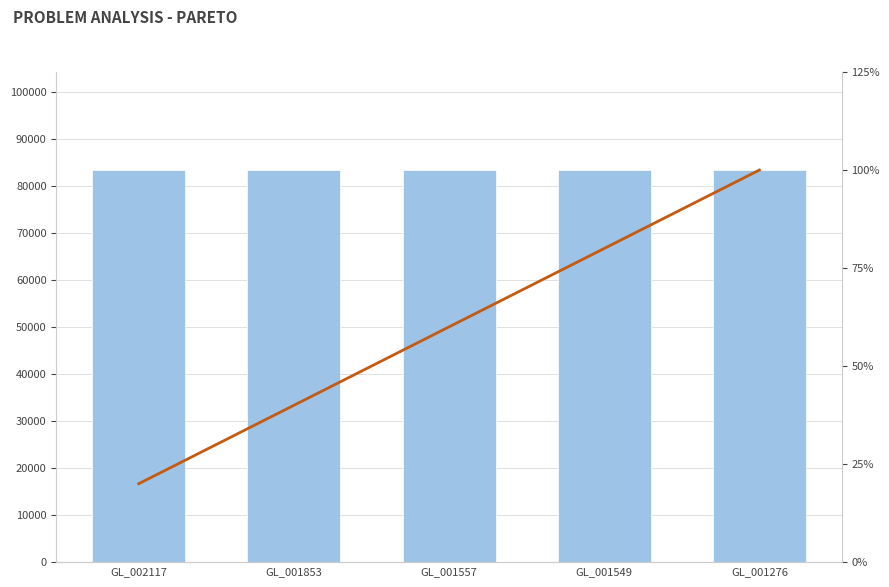

Where is Taxonomy ID nearest to the value 83334?

GL_002117